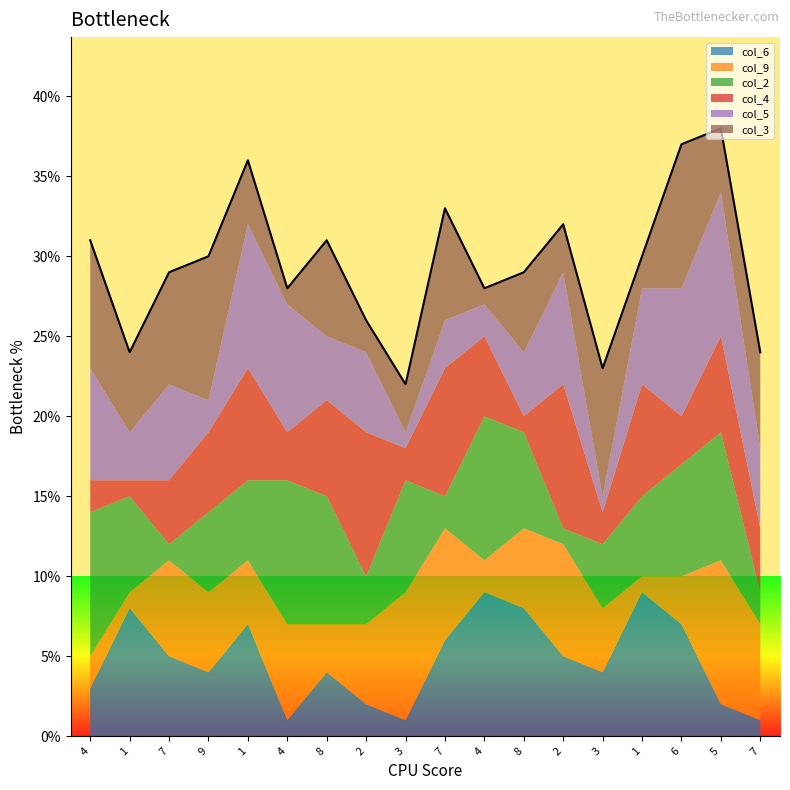

Which series changed the most between 4 and 4?

col_6